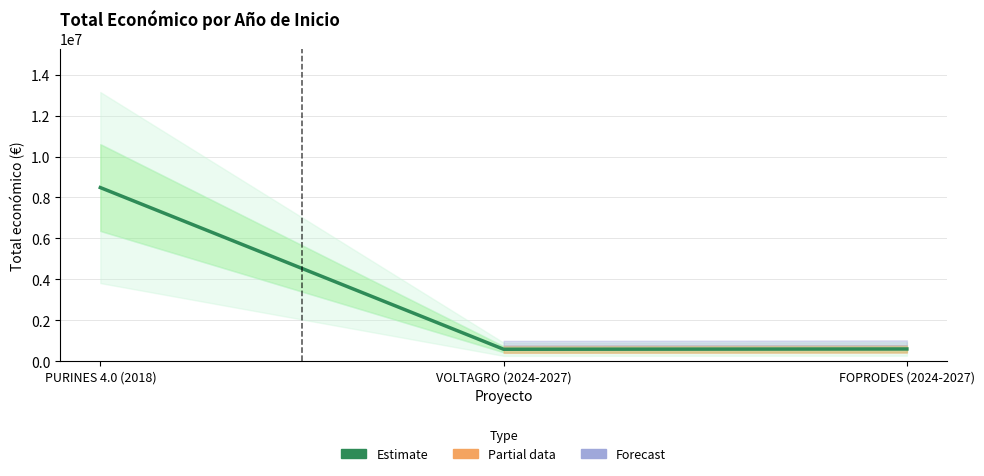

Between PURINES 4.0 (2018) and VOLTAGRO (2024-2027), which is larger?

PURINES 4.0 (2018)